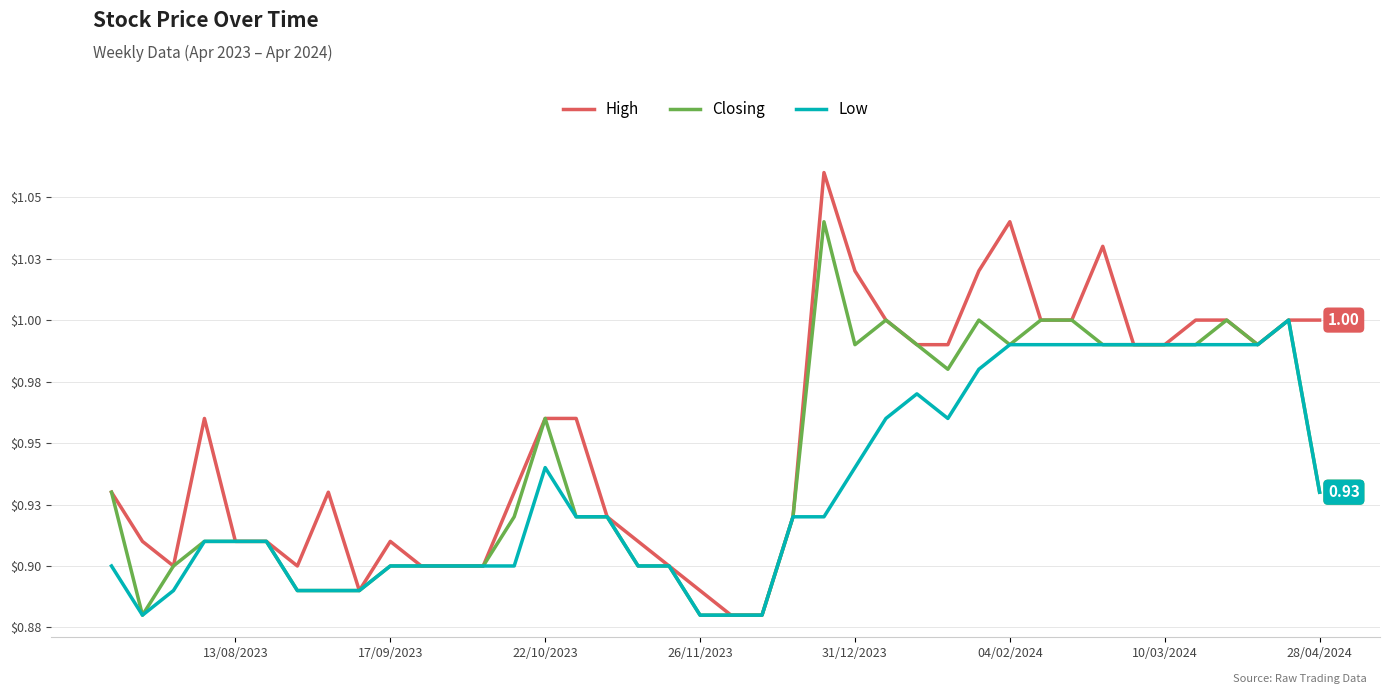

What is the greatest value displayed?

1.1